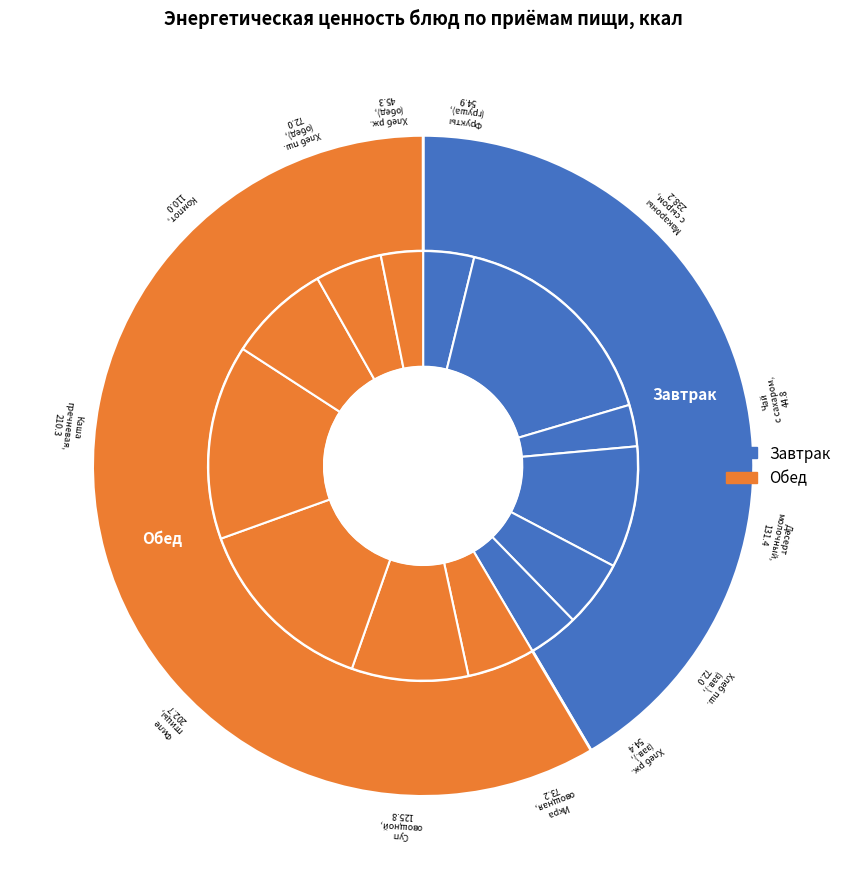

Between Завтрак and Обед, which is larger?

Обед